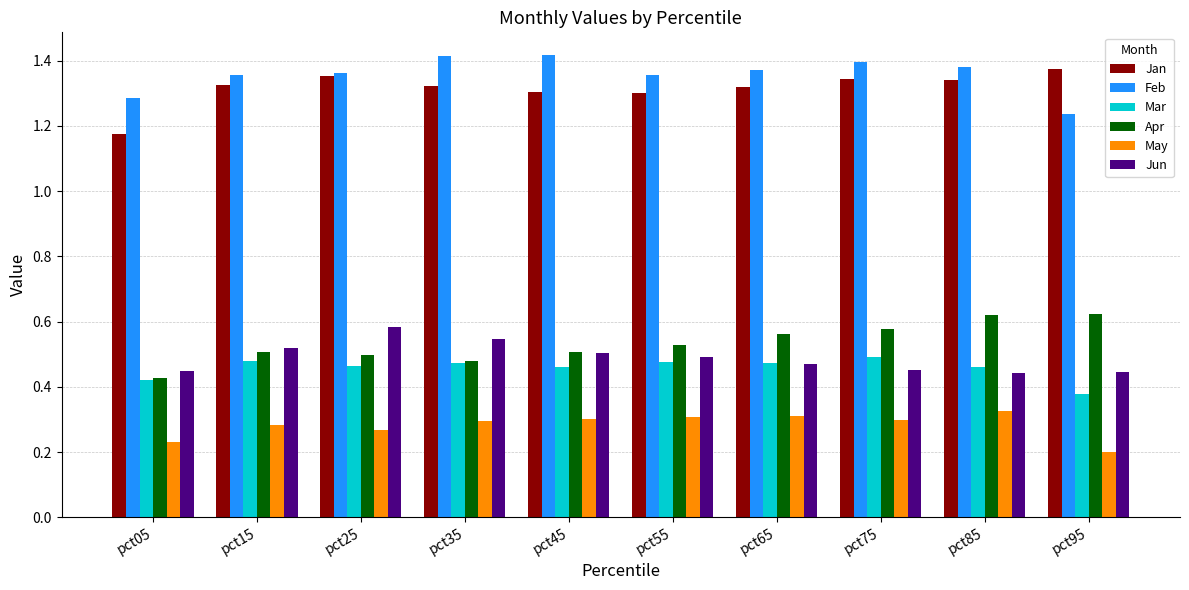

How many bars are there in total?

60